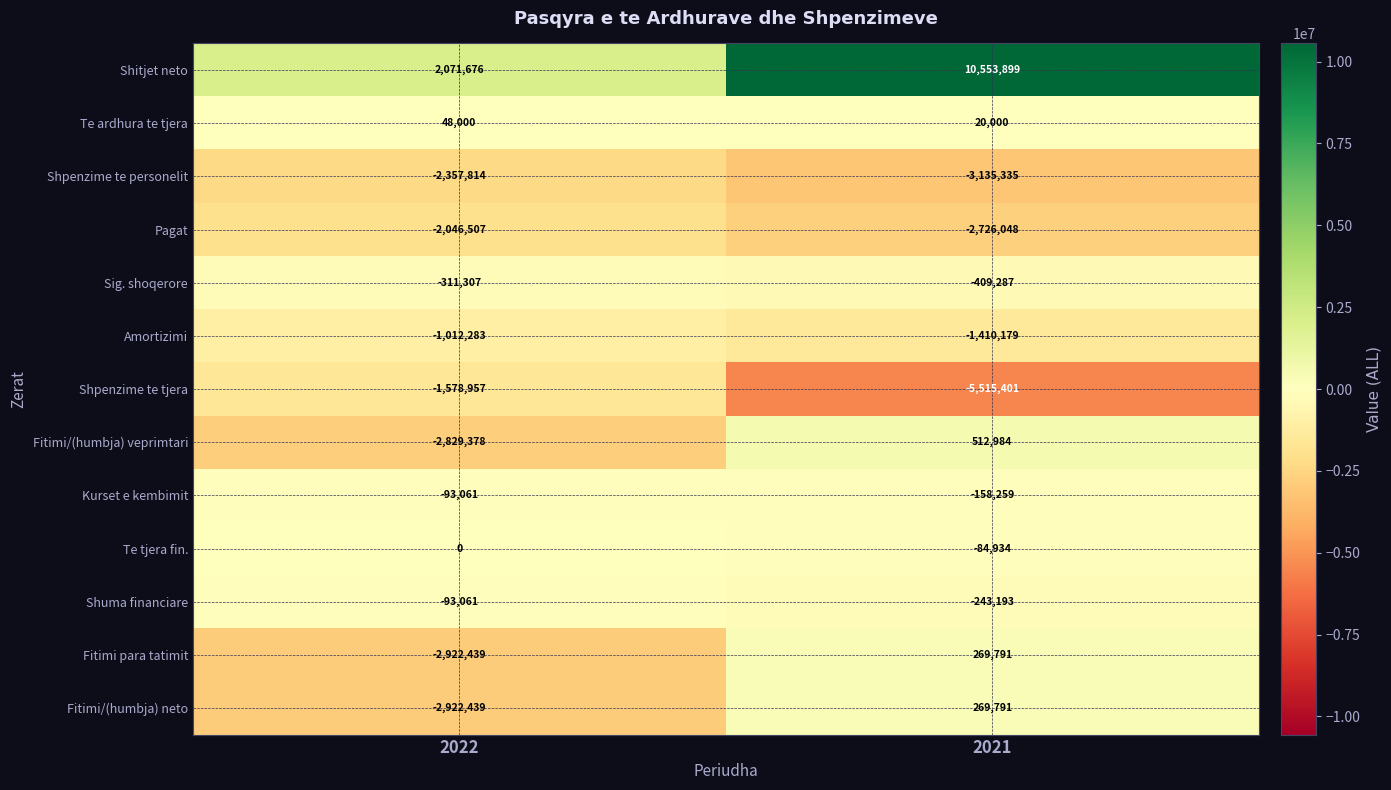

What is the sum of all Pagat values?

-4772555